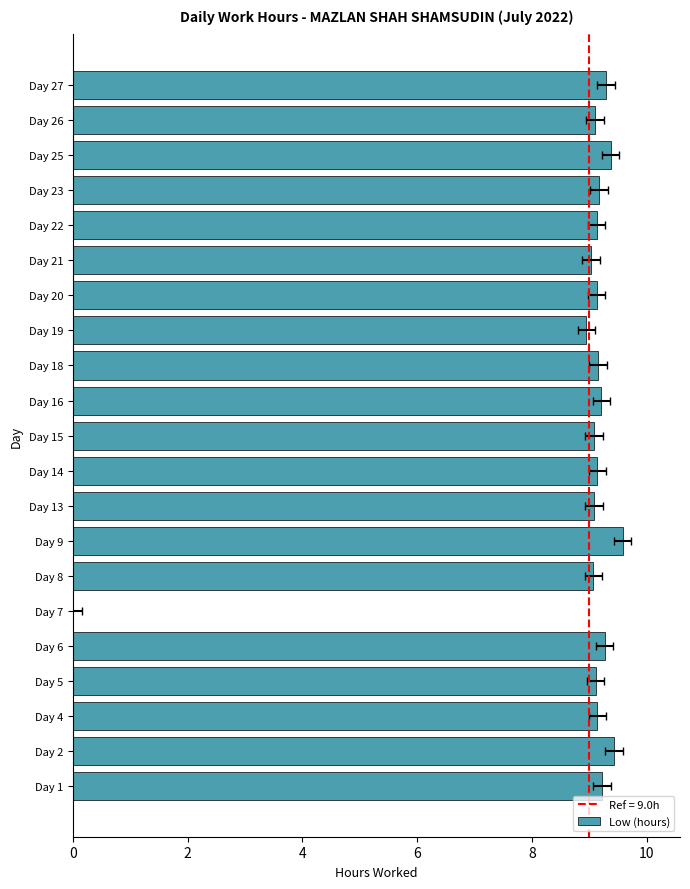

How many bars are there in total?

21